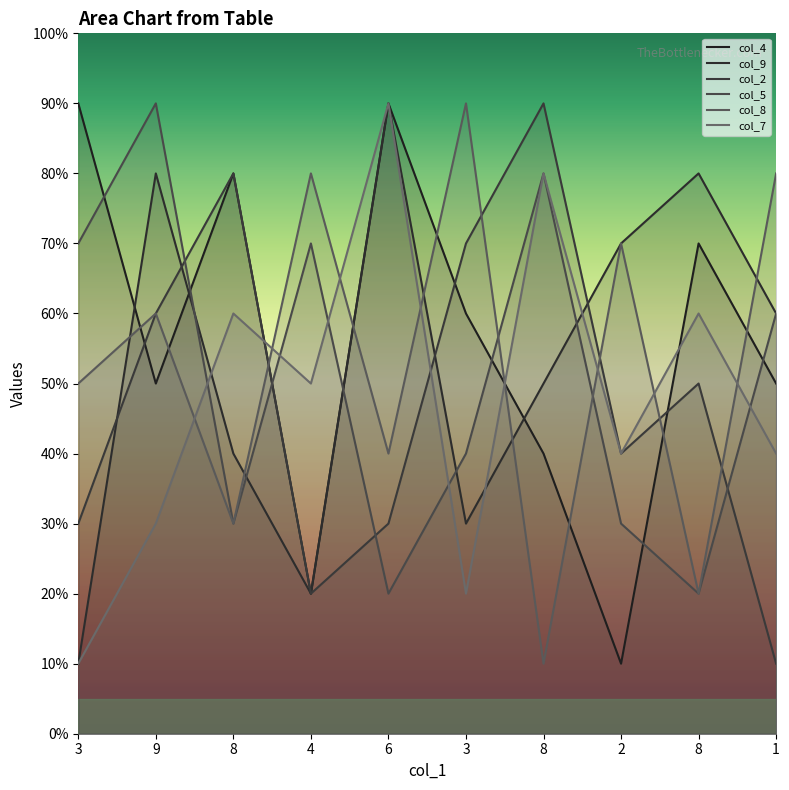

Reading left to right, what are all the values shown in this chart?

col_4: 3=9	9=5	8=8	4=2	6=9	3=6	8=4	2=1	8=7	1=5
col_9: 3=1	9=8	8=4	4=2	6=9	3=3	8=5	2=7	8=8	1=6
col_2: 3=3	9=6	8=8	4=2	6=3	3=7	8=9	2=4	8=5	1=1
col_5: 3=7	9=9	8=3	4=7	6=2	3=4	8=8	2=3	8=2	1=6
col_8: 3=5	9=6	8=3	4=8	6=4	3=9	8=1	2=7	8=2	1=8
col_7: 3=1	9=3	8=6	4=5	6=9	3=2	8=8	2=4	8=6	1=4